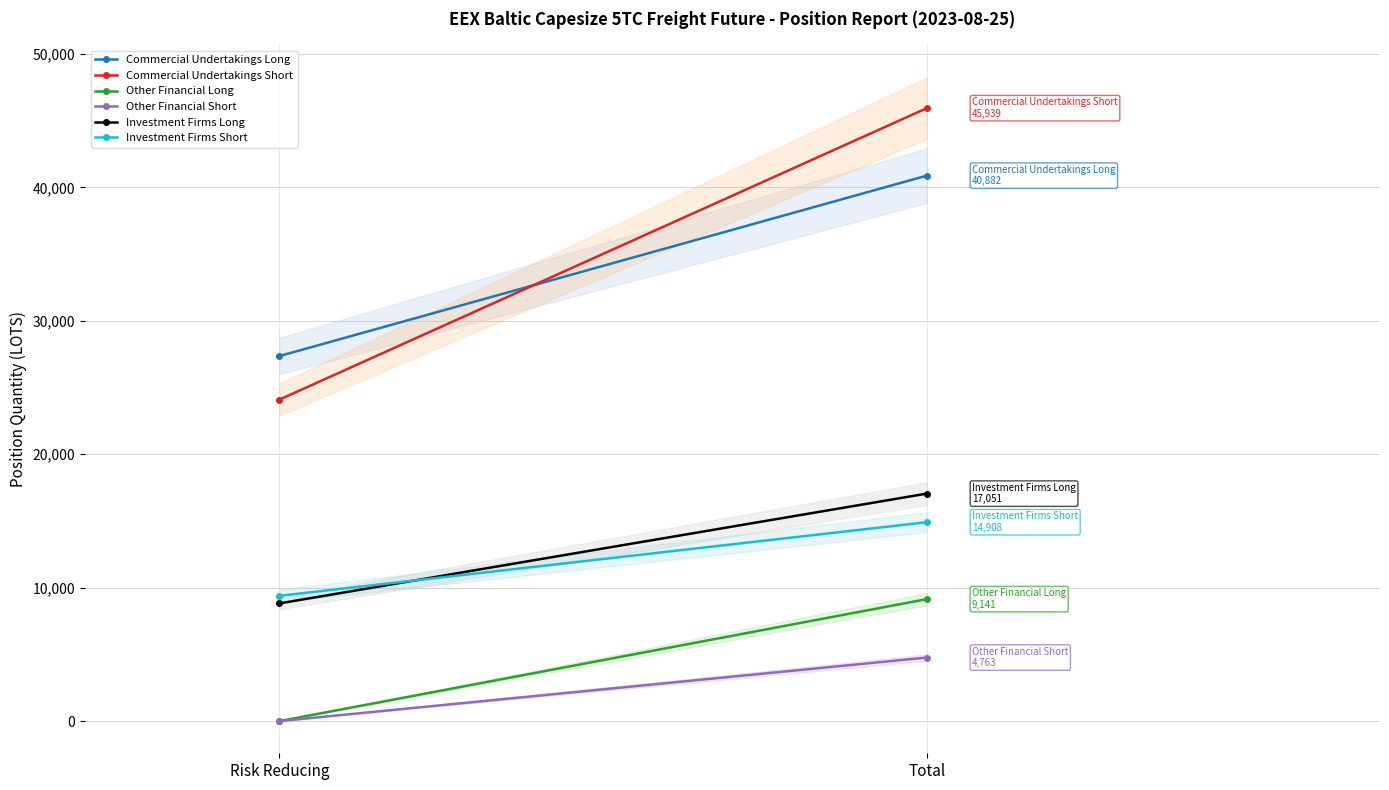

Reading right to left, what are all the values shown in this chart?

Commercial Undertakings Long: 40882.2	27357.9
Commercial Undertakings Short: 45938.8	24093.5
Other Financial Long: 9141.2	0.0
Other Financial Short: 4763.0	0.0
Investment Firms Long: 17050.7	8820.3
Investment Firms Short: 14908.1	9389.1